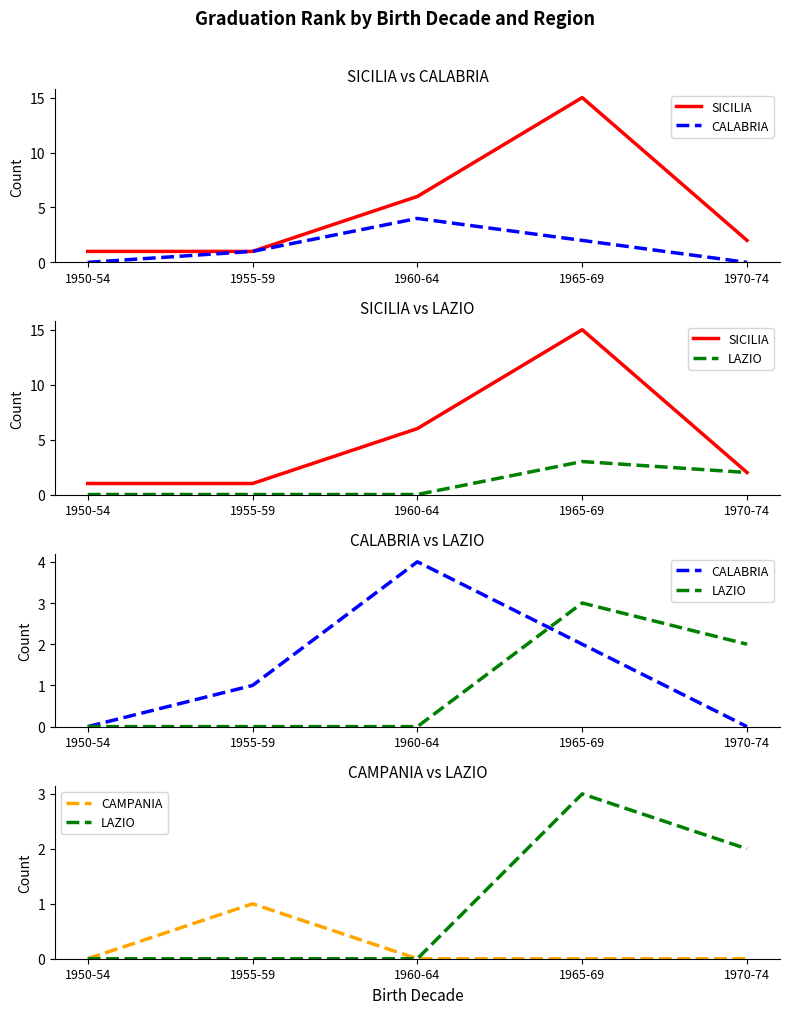

What are all the series names shown in the legend?

SICILIA, CALABRIA, LAZIO, CAMPANIA